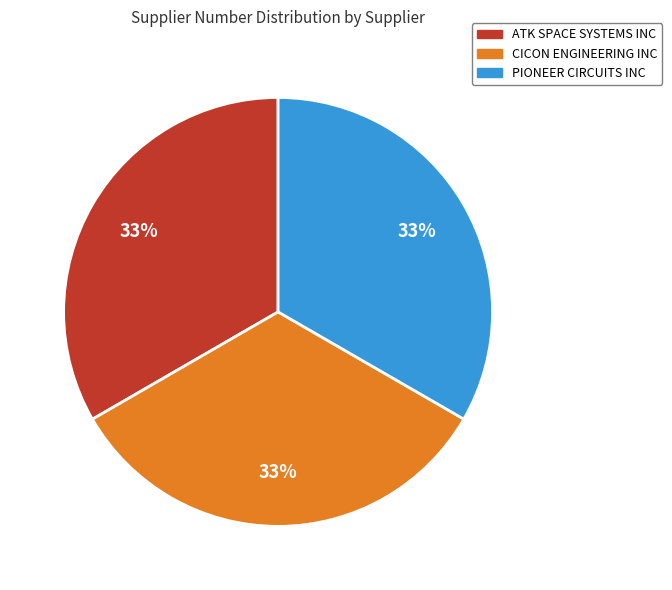

To the nearest percent, what percentage of the pie is PIONEER CIRCUITS INC?

33%